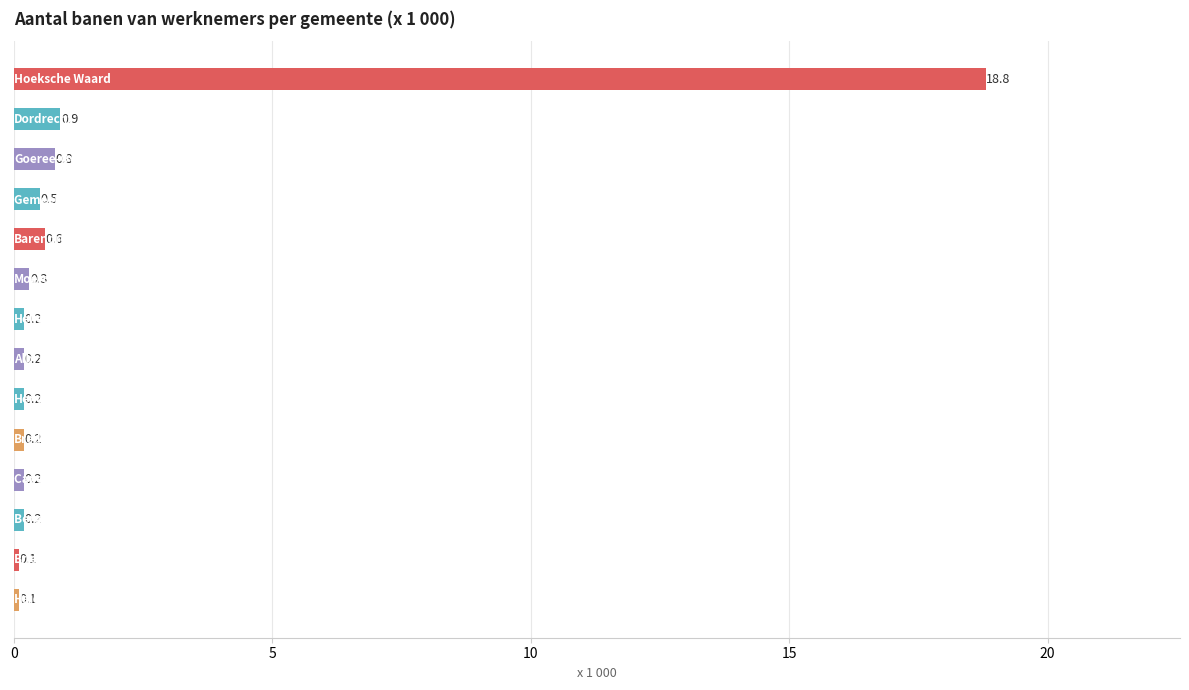

What is the sum of all values?

23.3